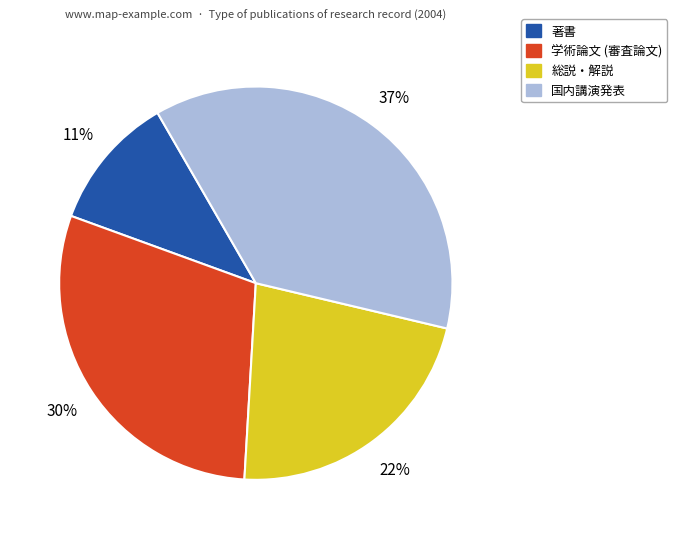

Which slice is the smallest?

著書